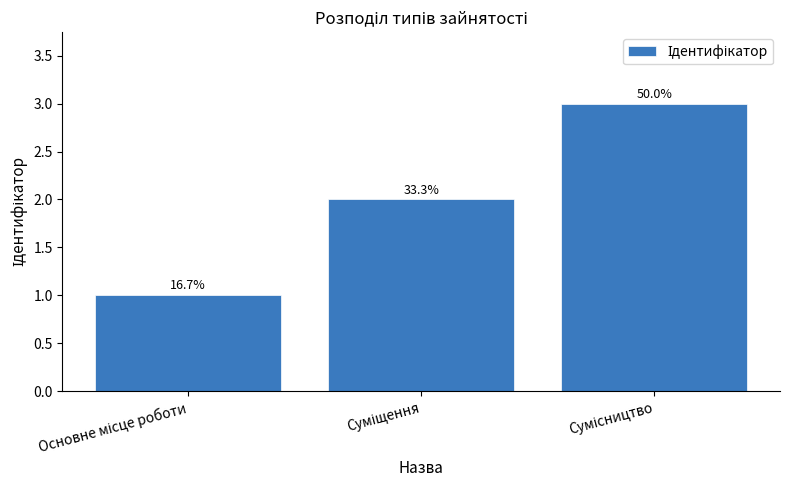

Are the bars horizontal?

No